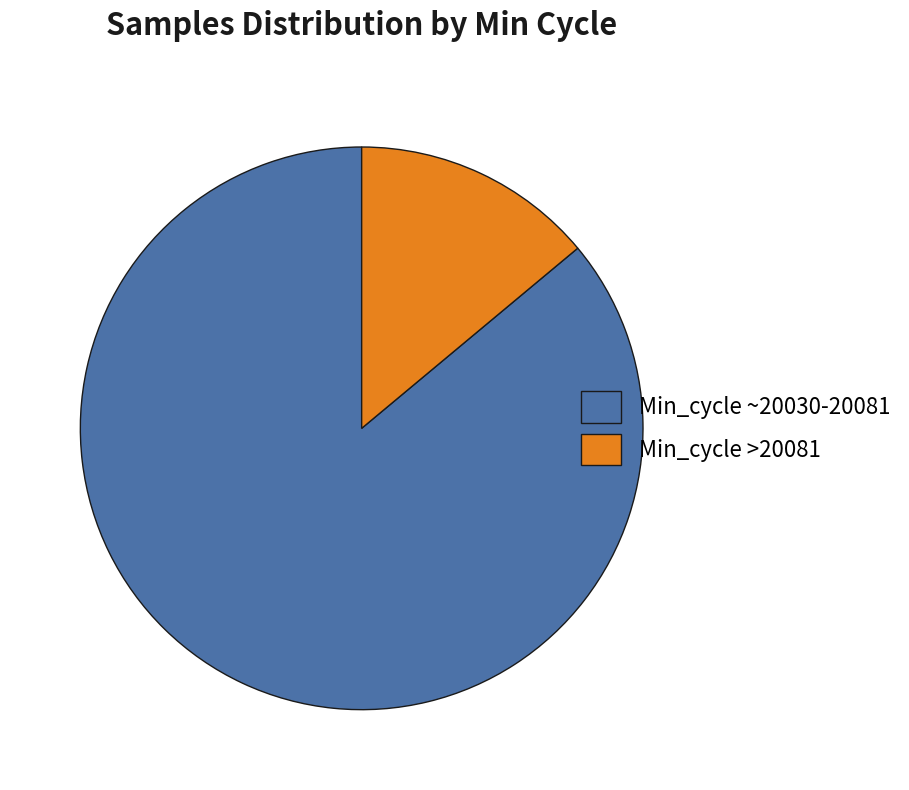

Which slice is the smallest?

Min_cycle >20081